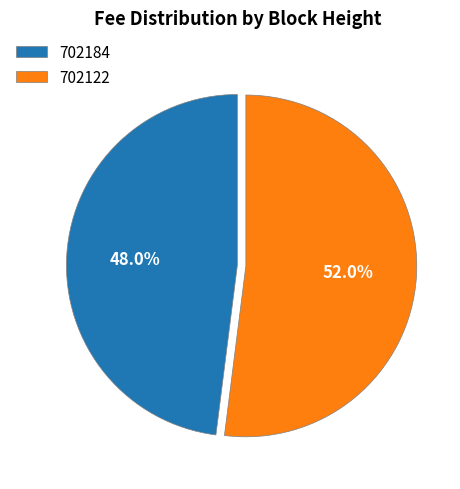

How many slices are in this pie chart?

2